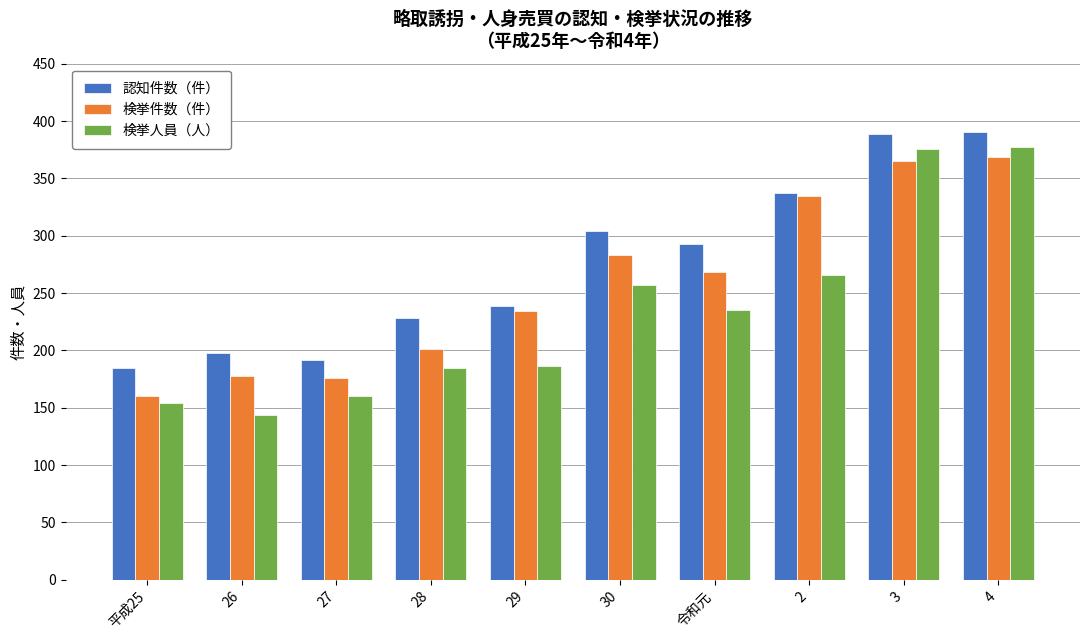

What is the label of the 5th bar from the right?

30